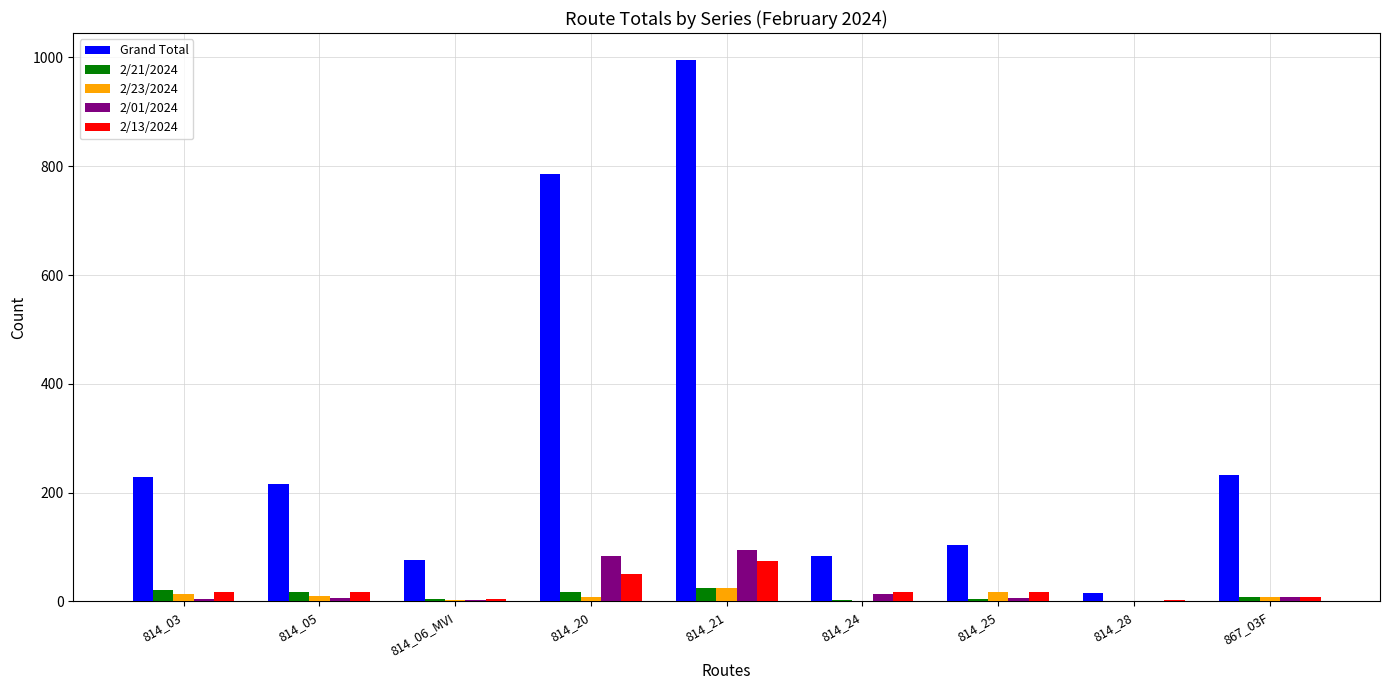

At which category is the sum across all series the highest?

814_21